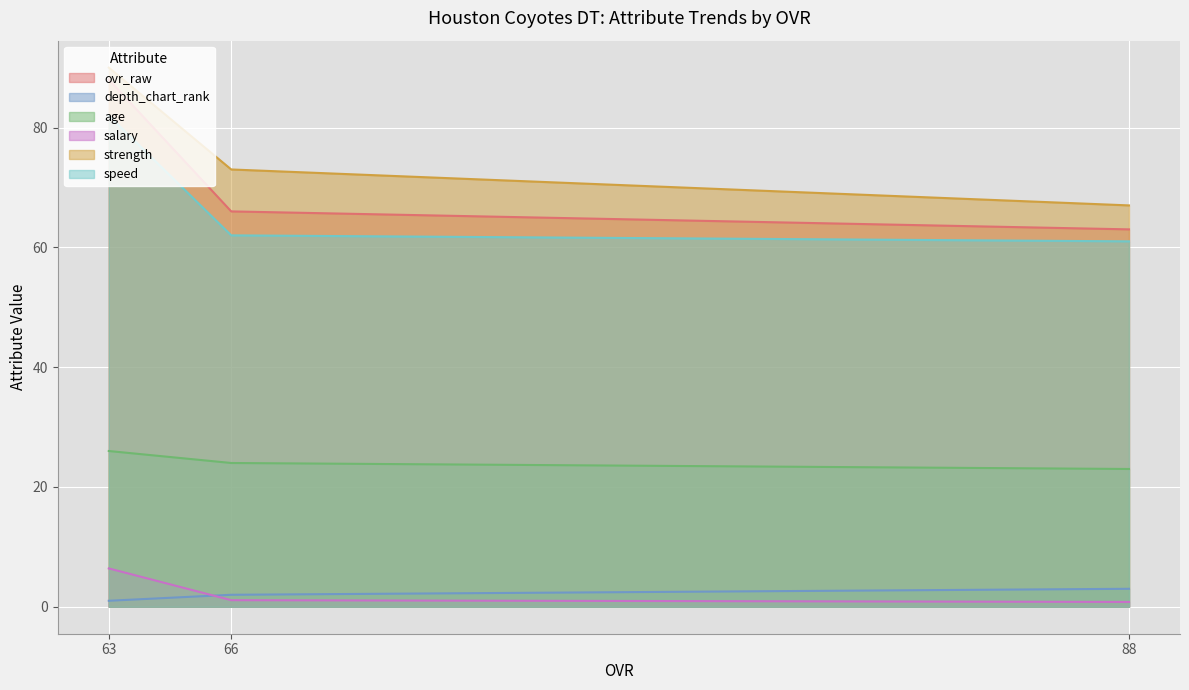

Which series has the largest range (max minus min)?

ovr_raw